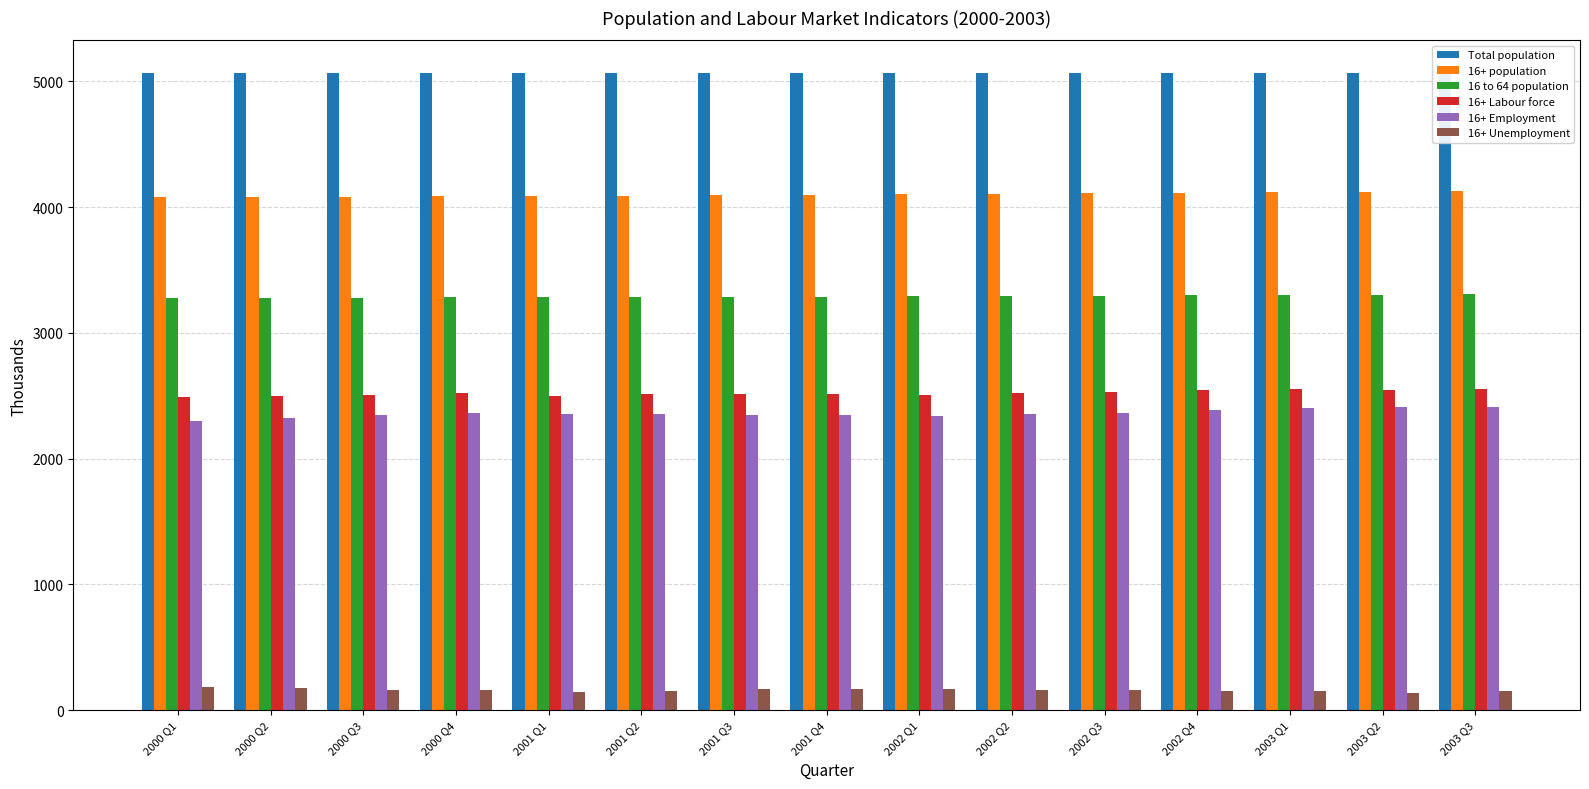

What is the maximum value shown in the chart?

5072.5